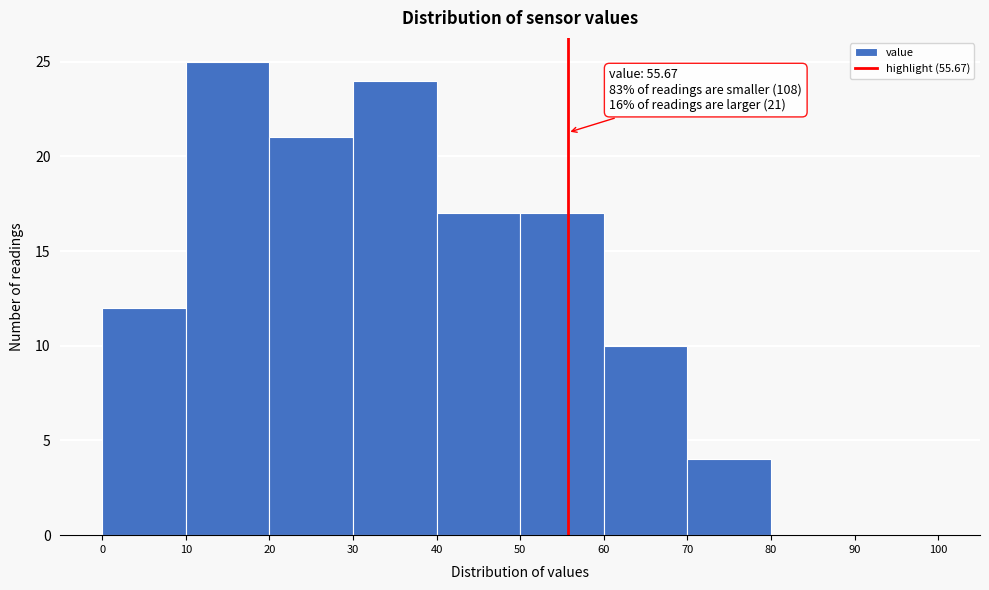

Which range on the x-axis has the tallest bar?

10 to 20